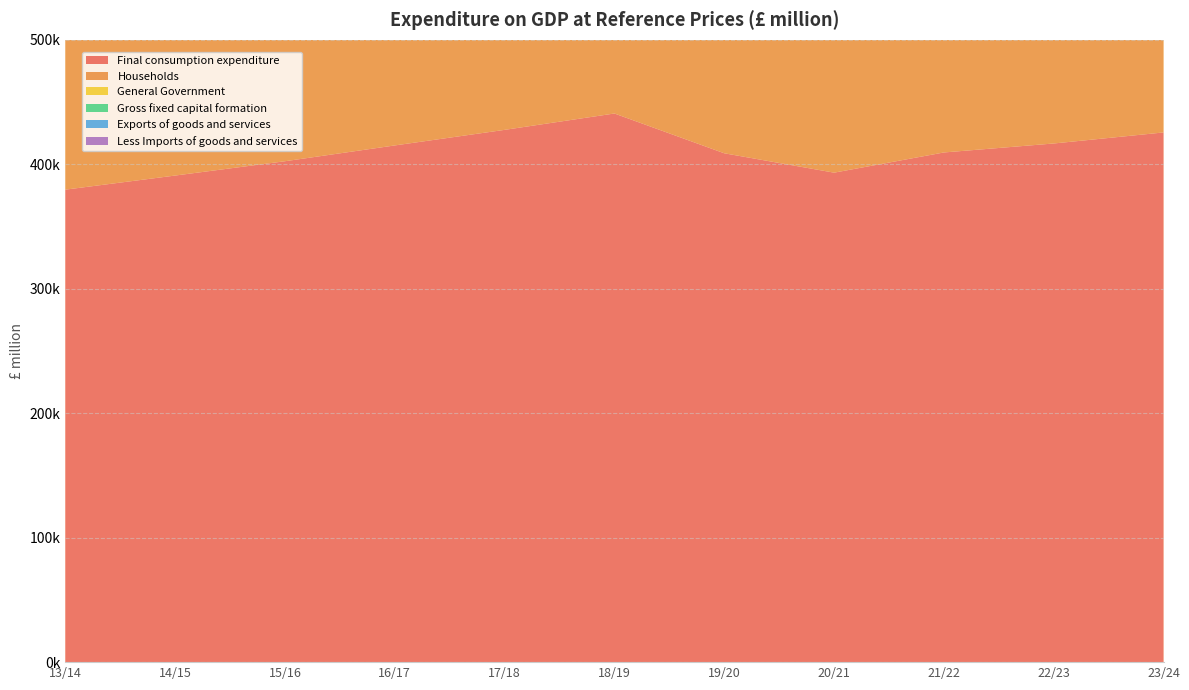

Reading left to right, what are all the values shown in this chart?

Final consumption expenditure: 379629	390962	402460	415156	427669	440820	408858	393285	409511	416729	425602
Households: 315948	325002	334520	345303	356328	367549	334000	320945	334935	340826	350809
General Government: 63660	65924	67901	69841	71345	73271	74809	72277	74515	75768	74720
Gross fixed capital formation: 82760	78728	75176	79246	84610	92199	77508	78440	86453	93519	115472
Exports of goods and services: 210626	227048	214559	224346	220965	224616	189818	138024	188632	224425	225228
Less Imports of goods and services: 227560	236351	248517	265146	254154	267272	228082	191051	213855	232676	232443